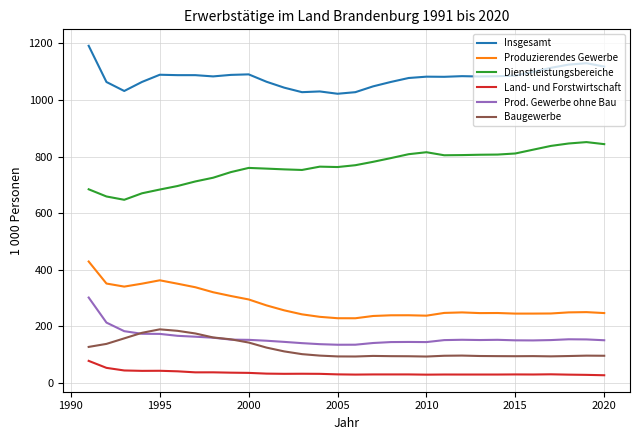

What are all the series names shown in the legend?

Insgesamt, Produzierendes Gewerbe, Dienstleistungsbereiche, Land- und Forstwirtschaft, Prod. Gewerbe ohne Bau, Baugewerbe